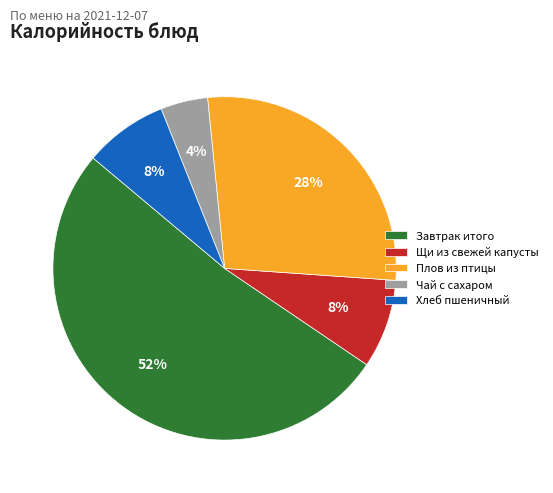

Between Чай с сахаром and Плов из птицы, which is larger?

Плов из птицы